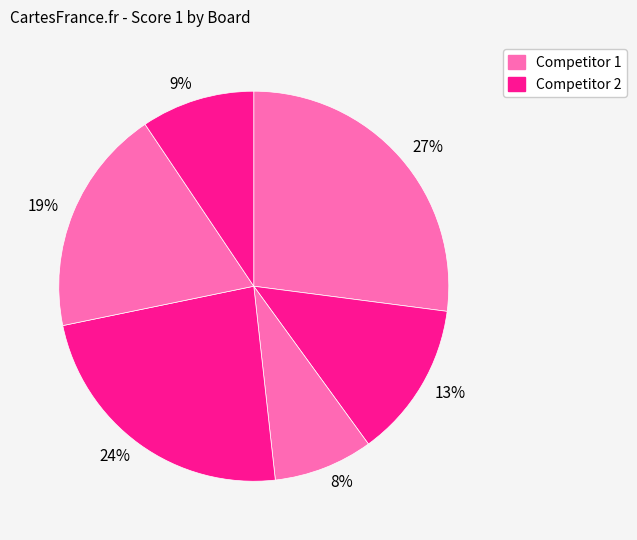

Which slice is the largest?

27%